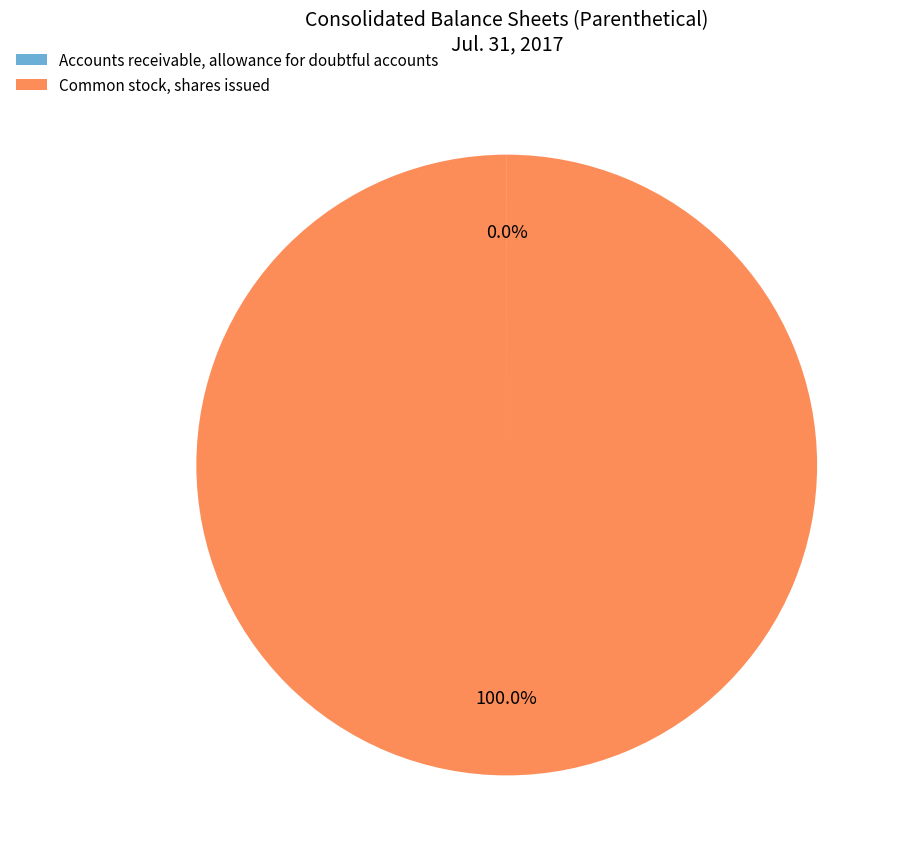

What is the majority slice?

Common stock, shares issued